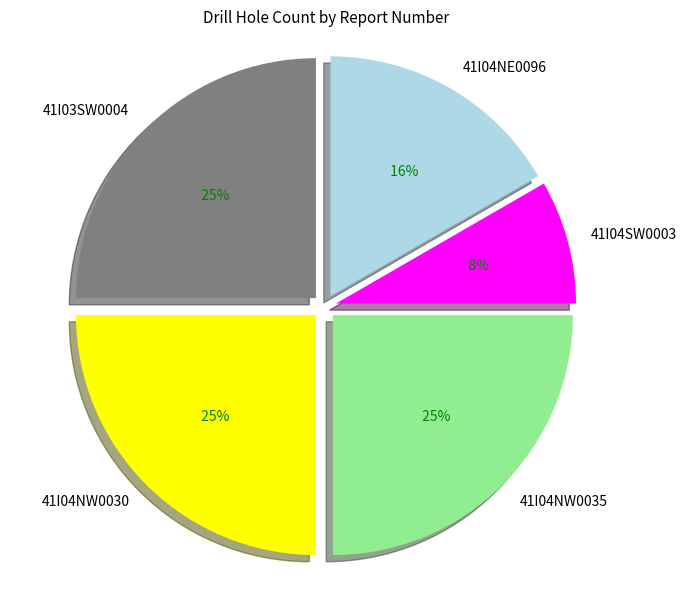

Does any single category account for the majority?

No